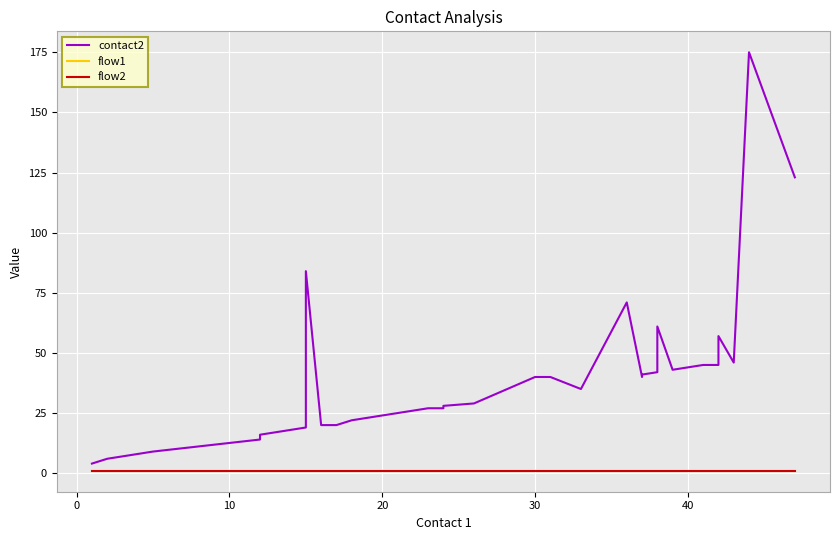

True or false: flow2 has more than 2 points higher than both neighbors.

False